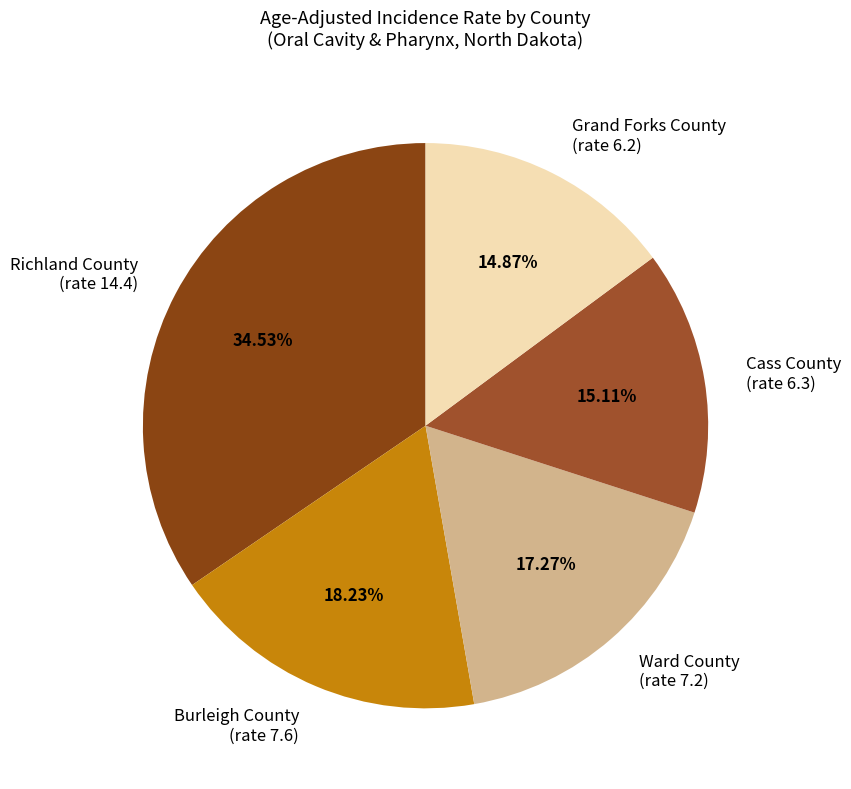

Which has a higher value, Richland County (rate 14.4) or Cass County (rate 6.3)?

Richland County (rate 14.4)